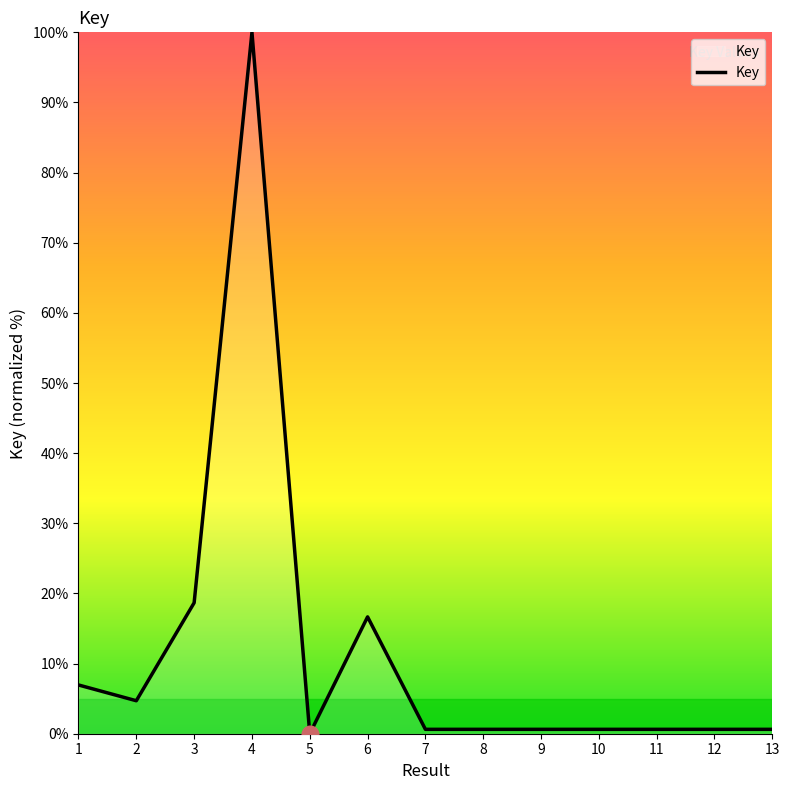

Where is the first local minimum?

2